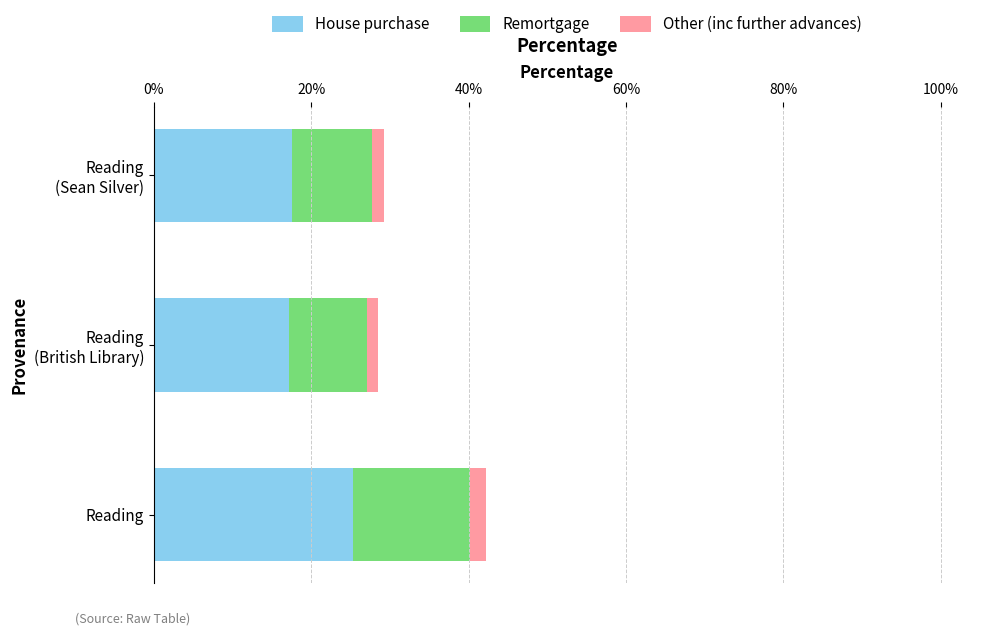

How many distinct data groups are displayed?

3